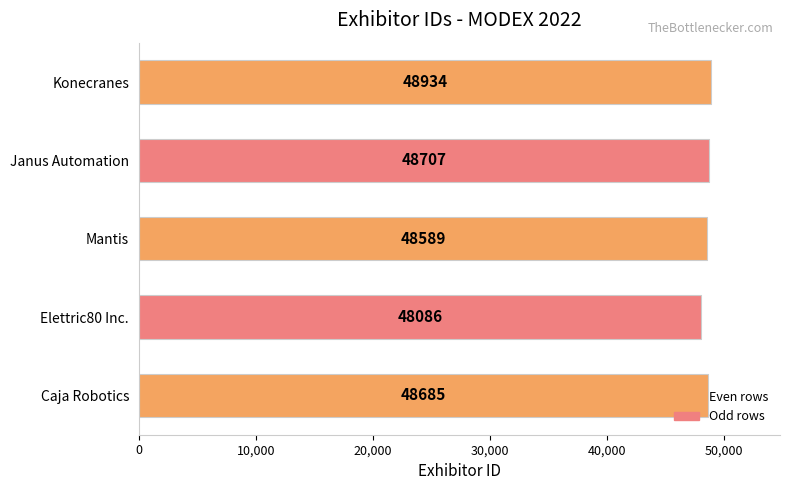

List the labels in order of value, largest first.

Konecranes, Janus Automation, Caja Robotics, Mantis, Elettric80 Inc.